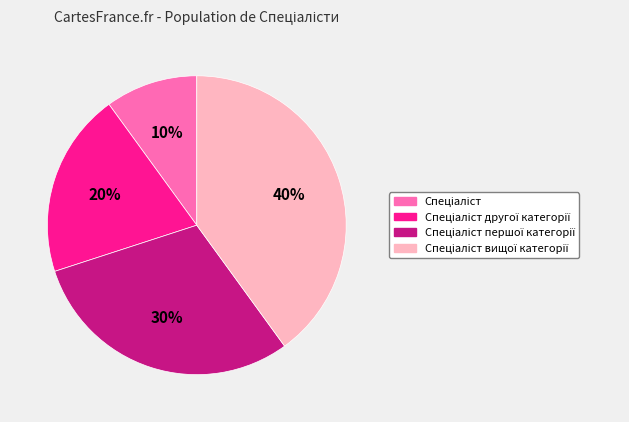

To the nearest percent, what is the difference between the largest and smallest slice percentages?

30%